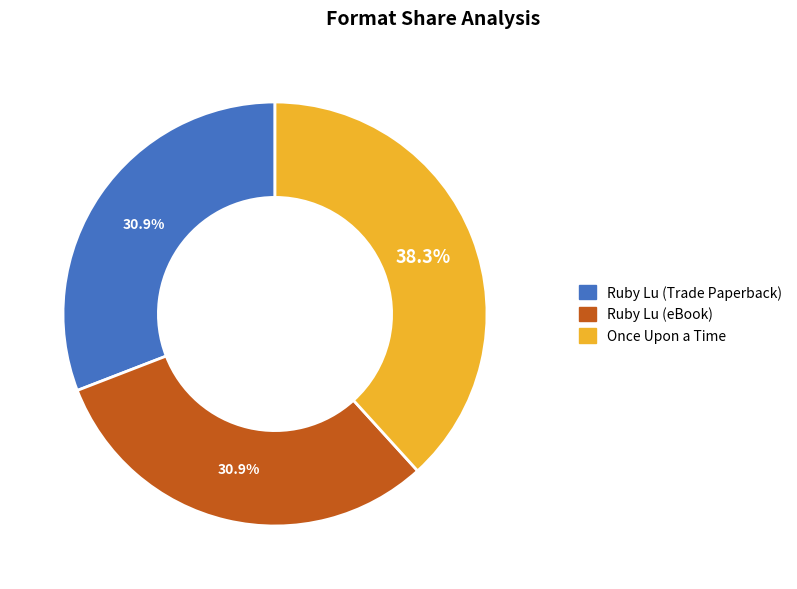

To the nearest percent, what is the combined percentage of Ruby Lu (Trade Paperback) and Ruby Lu (eBook)?

62%